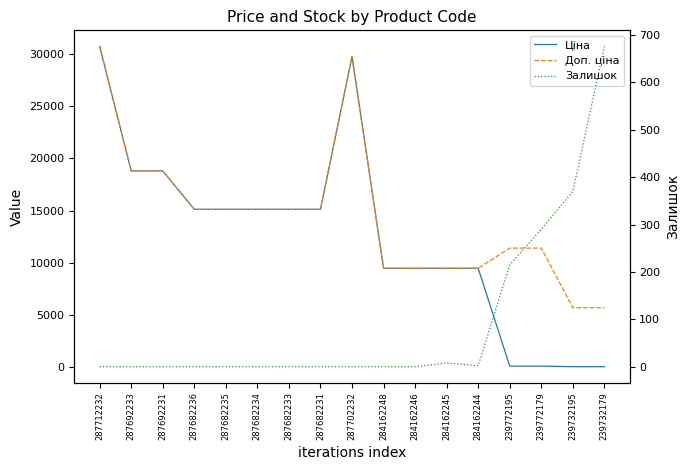

Where is the first local maximum for Ціна?

287702232